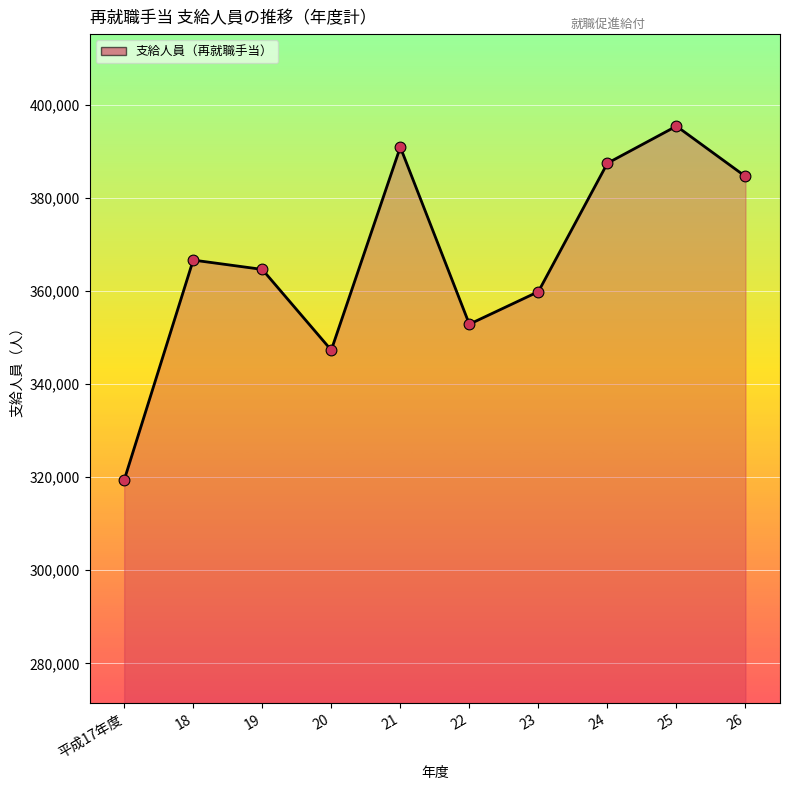

Which has a higher value, 22 or 26?

26